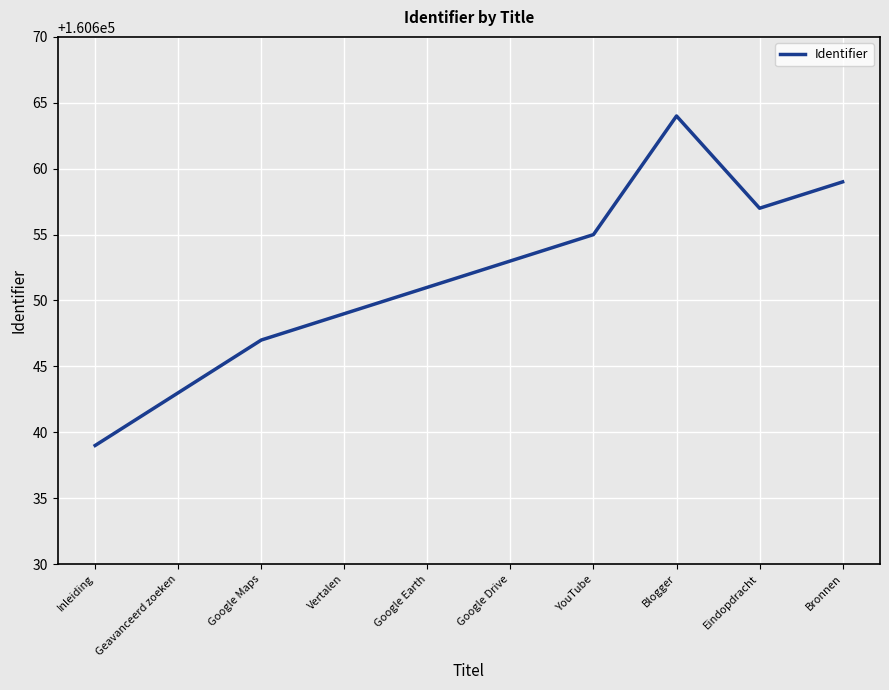

What is the sum of all values?

1606517